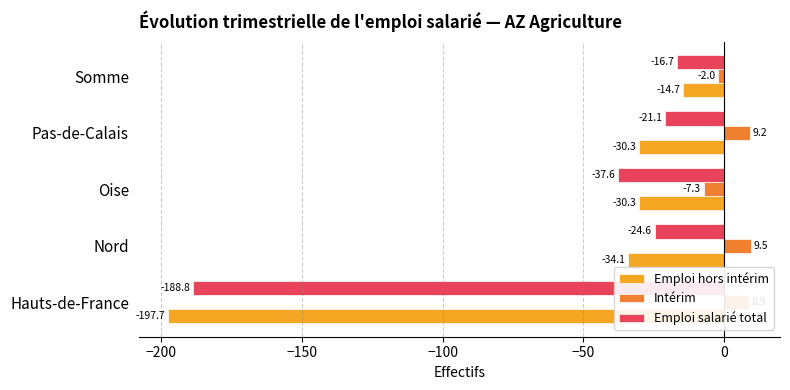

What is the greatest value displayed?

9.5